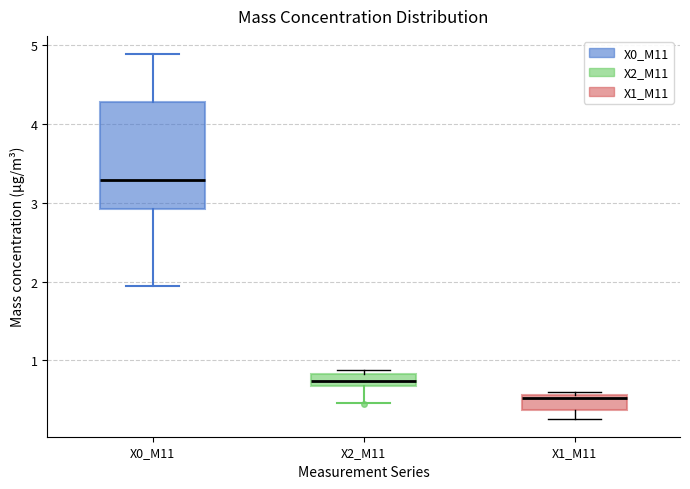

Which box is the tallest, from its lower edge to its upper edge?

X0_M11